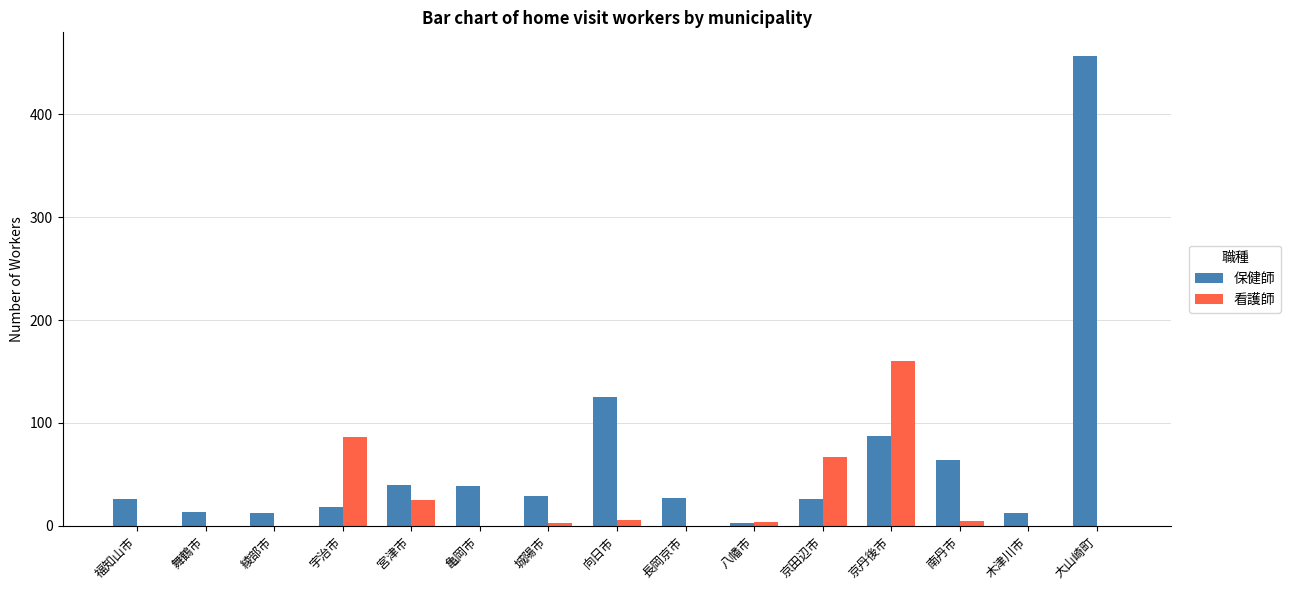

Where is 保健師 nearest to the value 230?

向日市